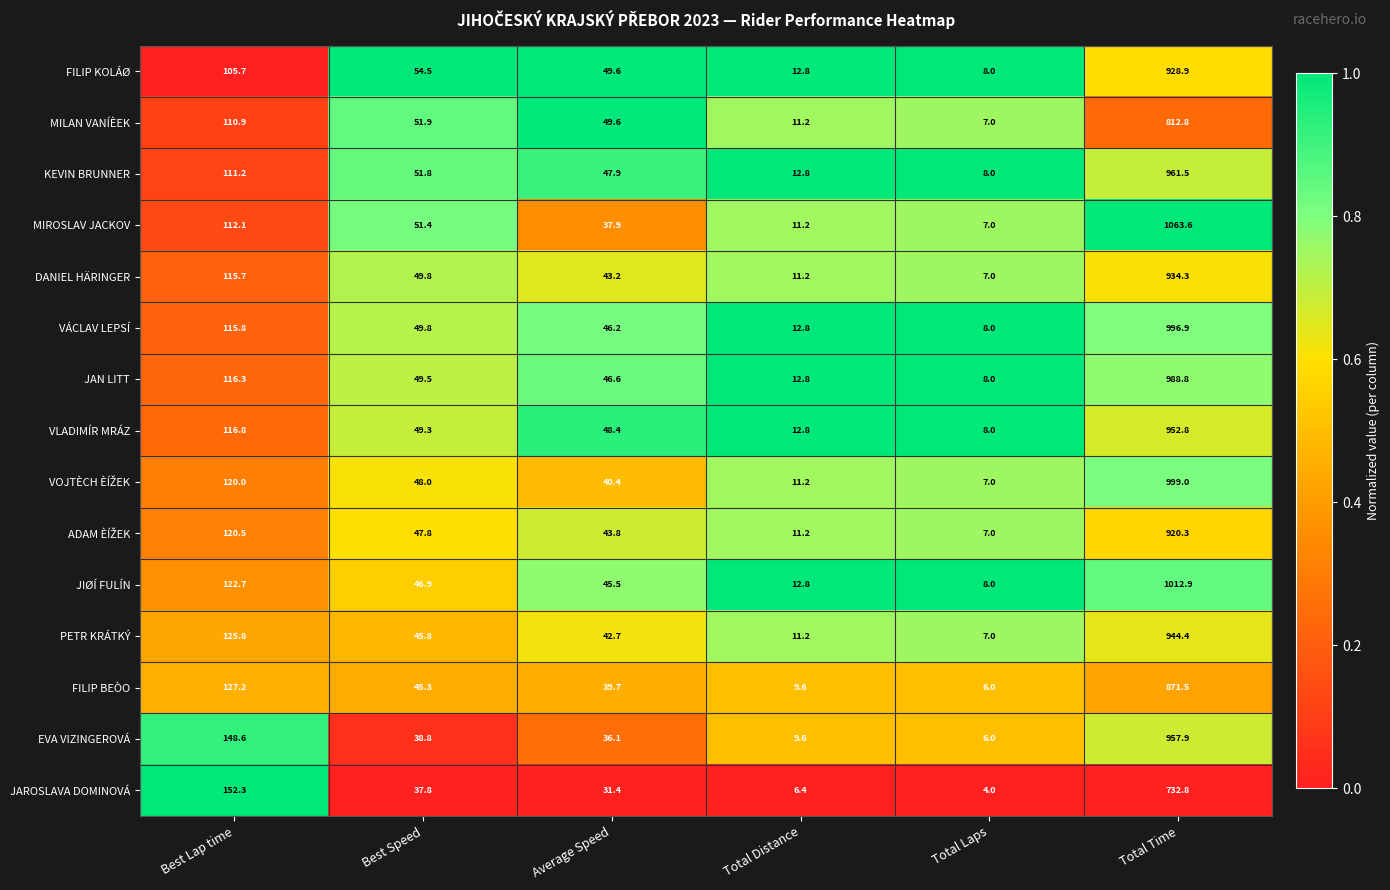

Is it true that JAN LITT equals 10.3 at Best Speed?

False